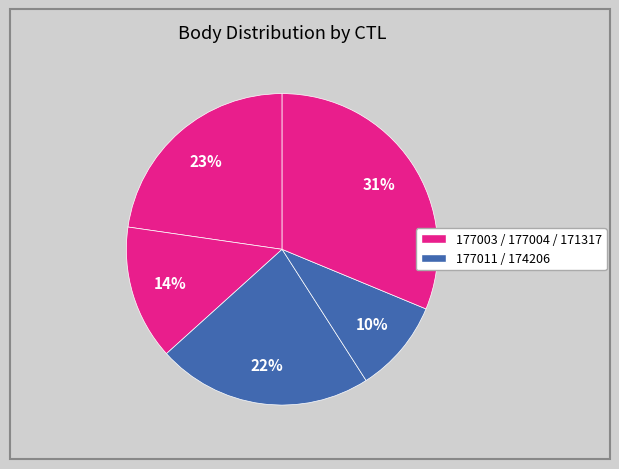

Count the number of slices in the pie.

5